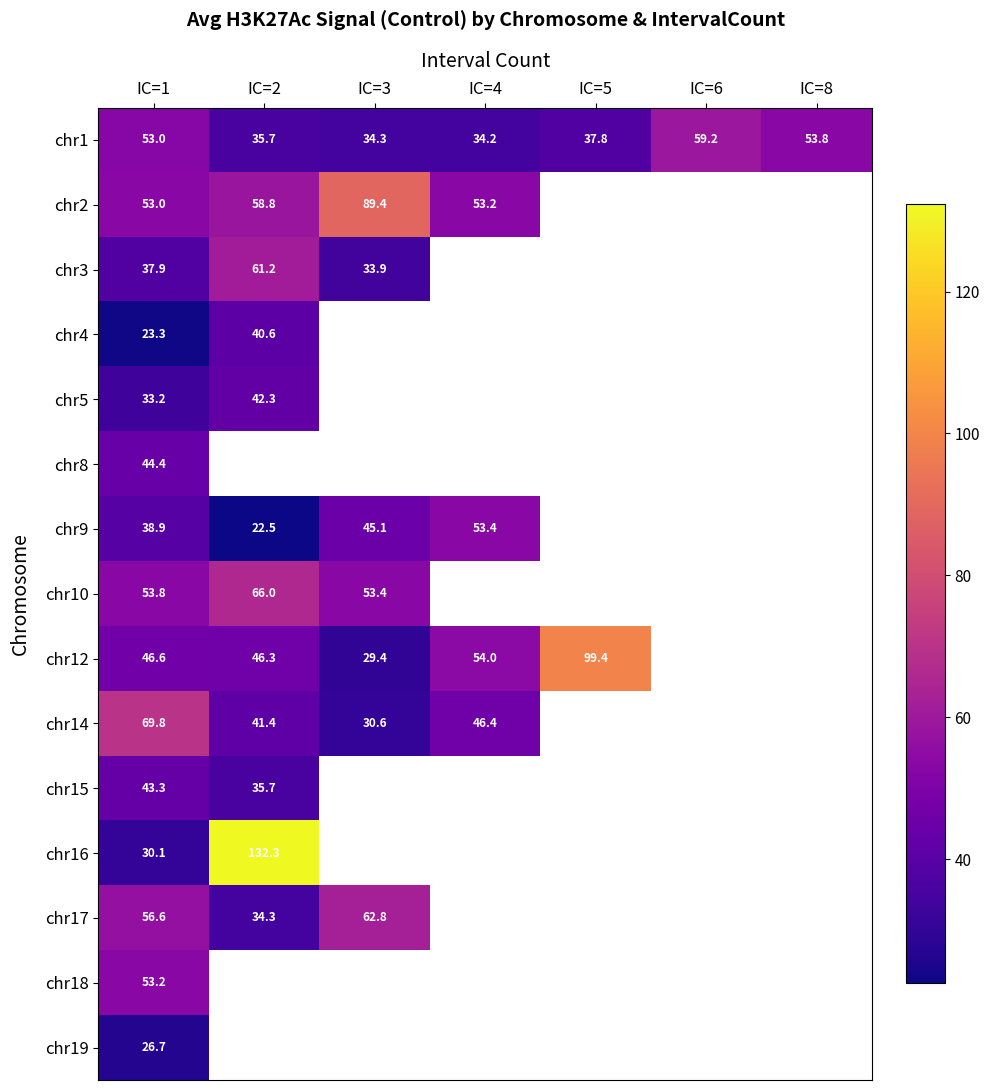

What is the total value across all series at IC=1?

663.8